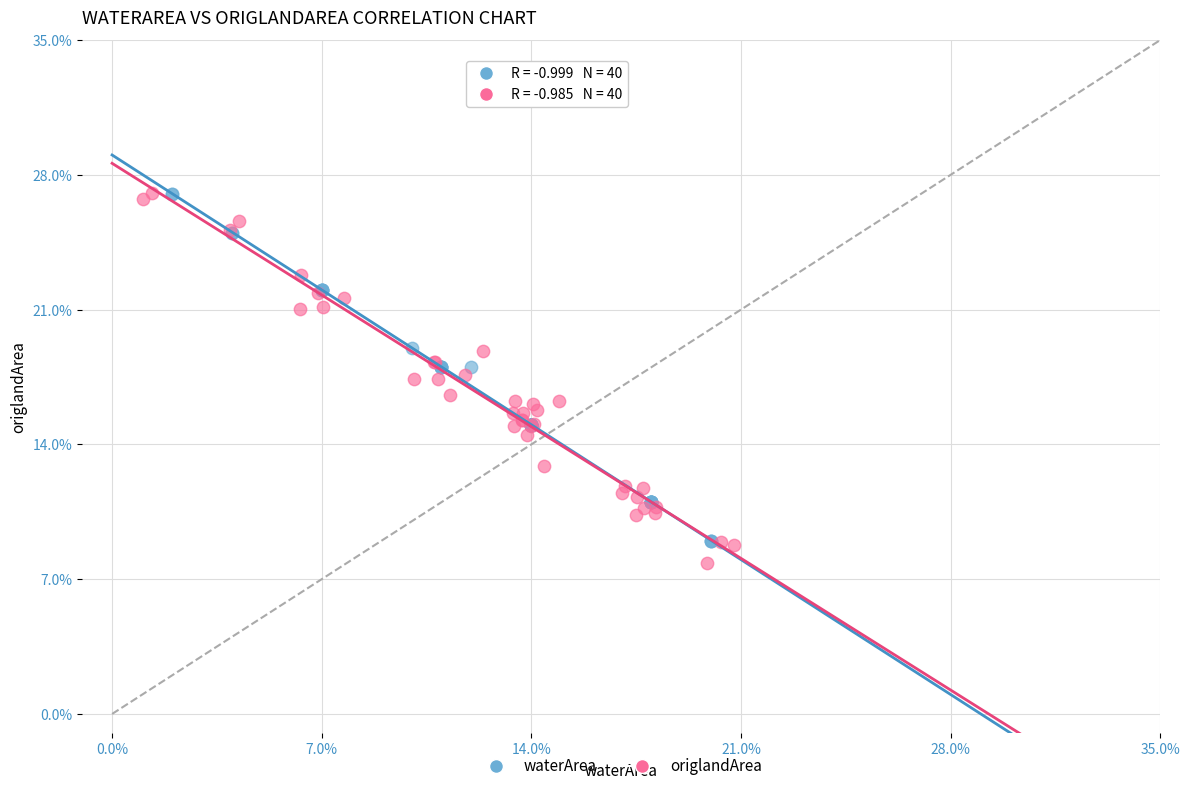

Which series contains the lowest Y value?

origlandArea